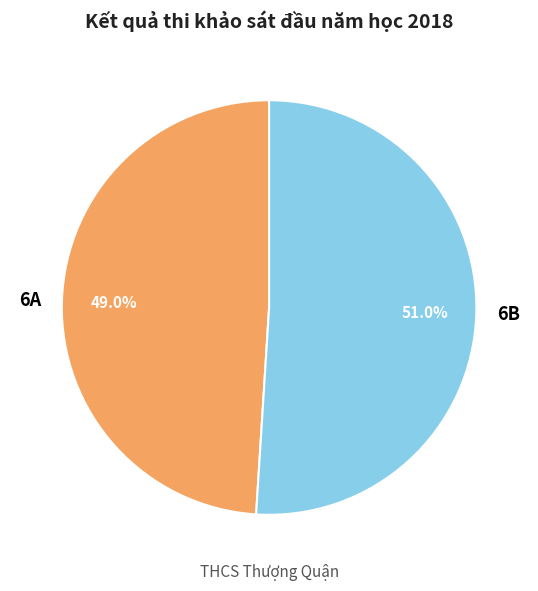

Is it true that 6A is 22% of the pie?

False